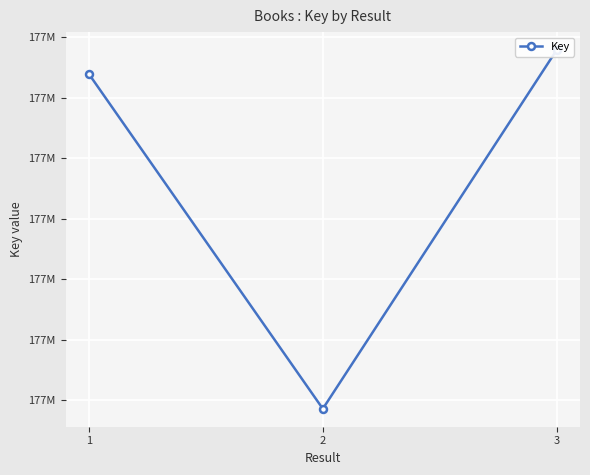

Which label corresponds to the smallest value in the chart?

2